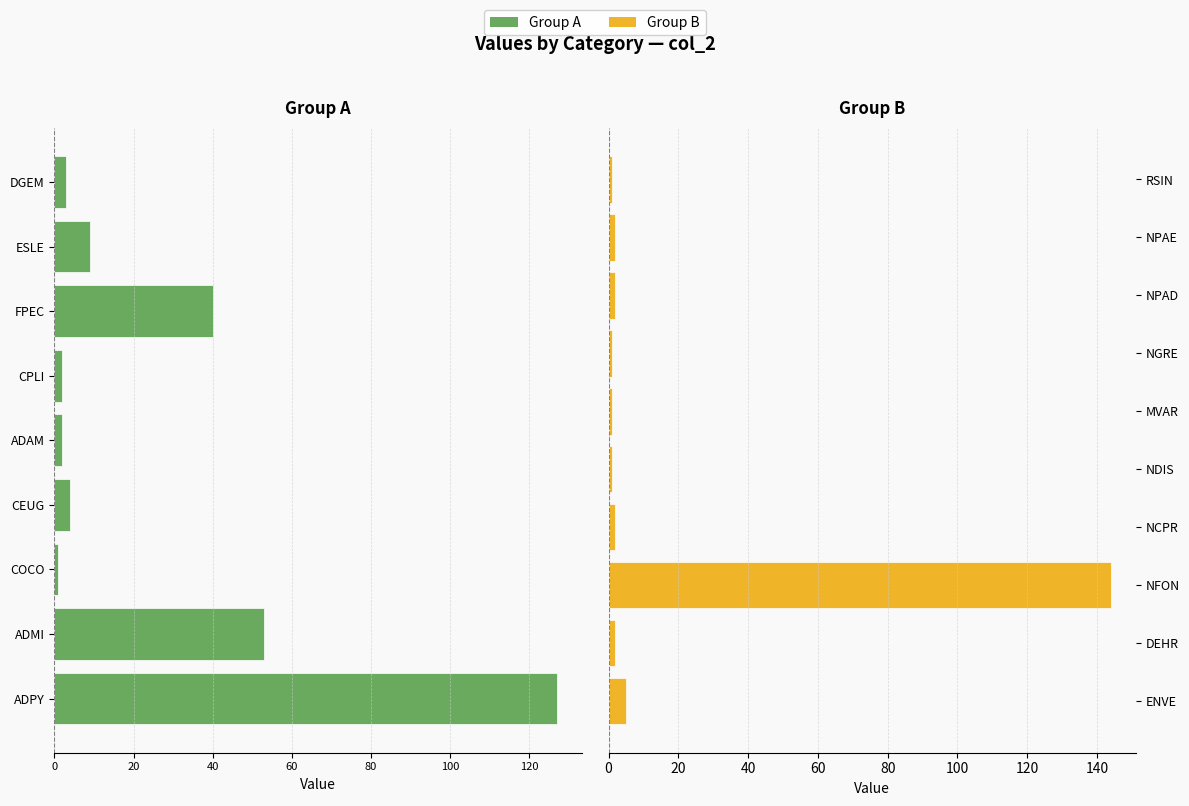

How many bars are there in total?

19